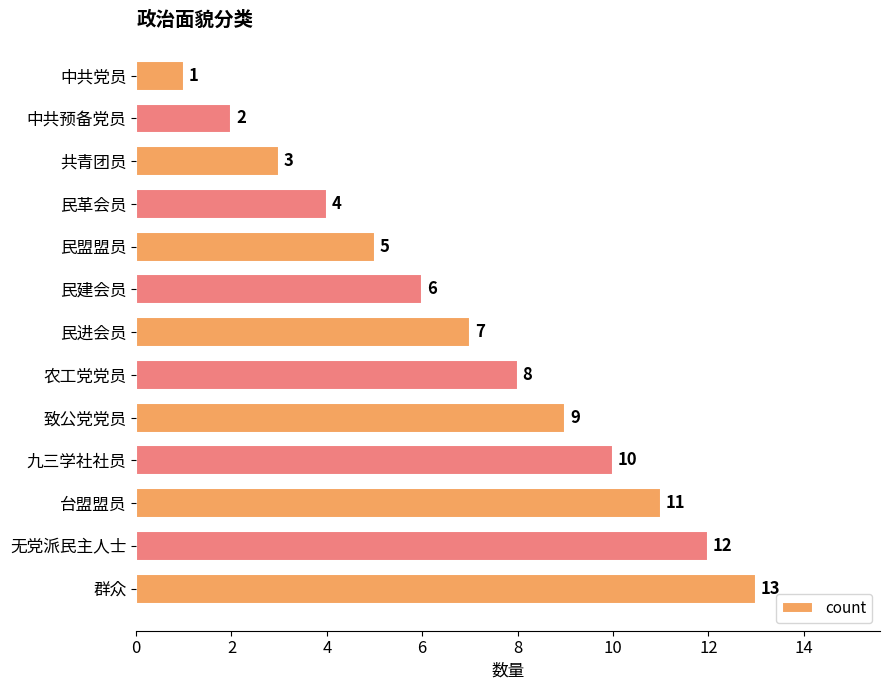

The chart shows a value of 2 at 中共预备党员. True or false?

True